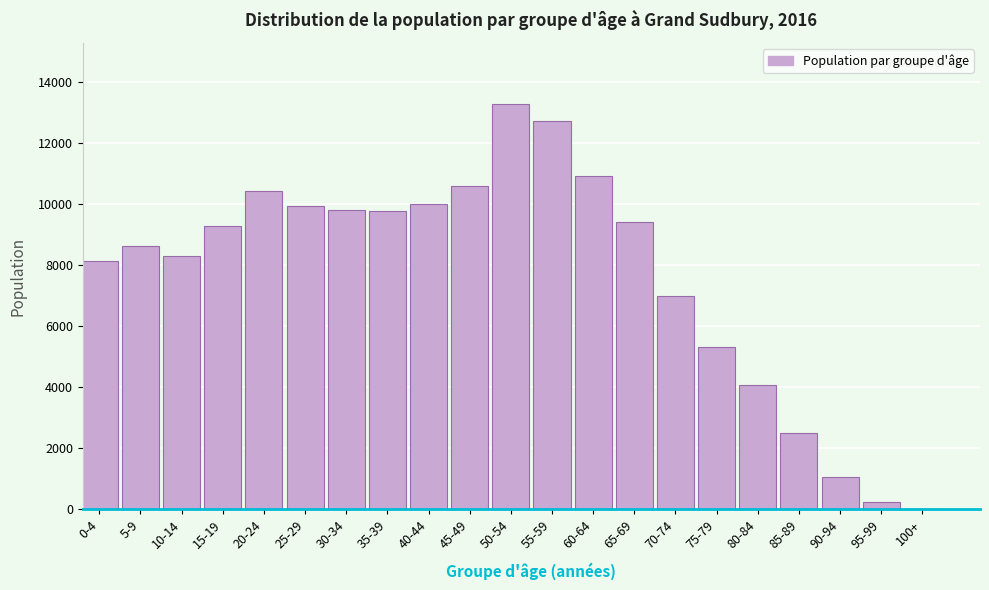

What is the sum of all values?

161535